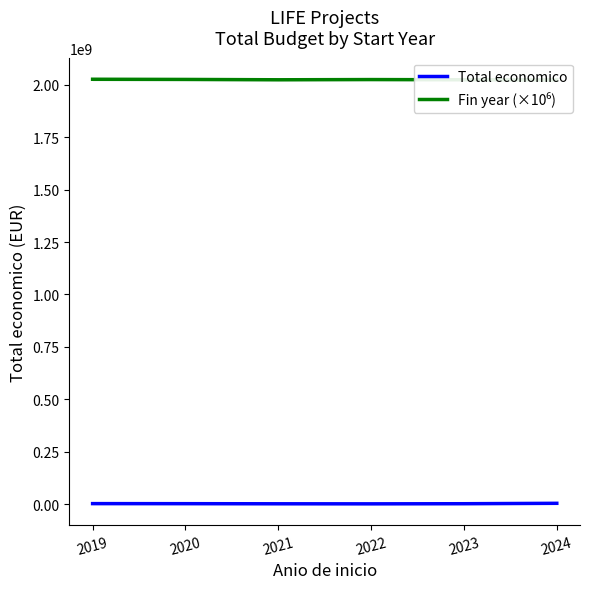

What is the maximum value for Fin year (×10⁶)?

2026500000.0